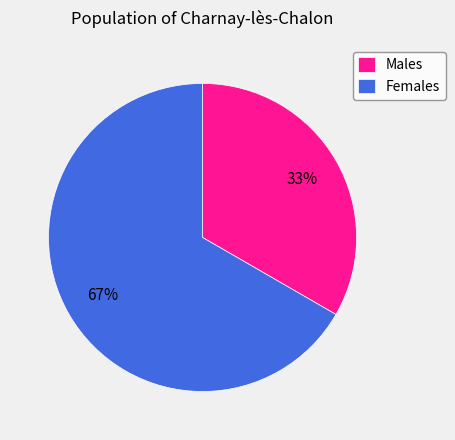

To the nearest percent, what is the average slice percentage?

50%